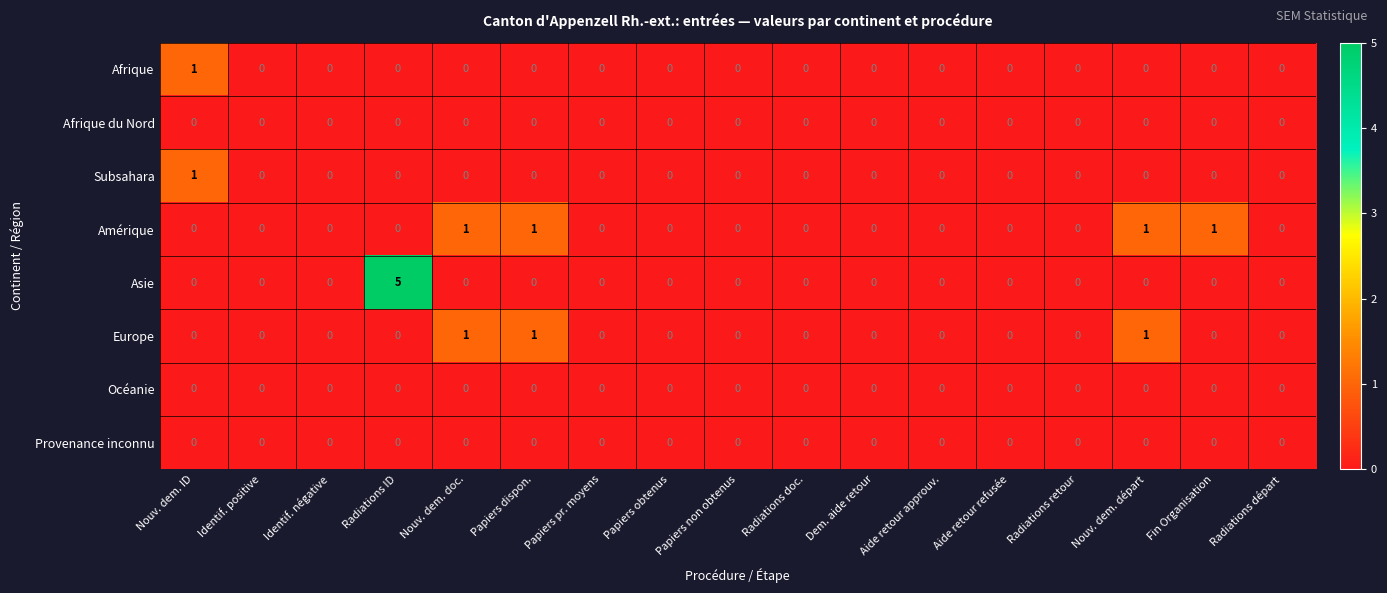

What is the maximum value shown in the chart?

5